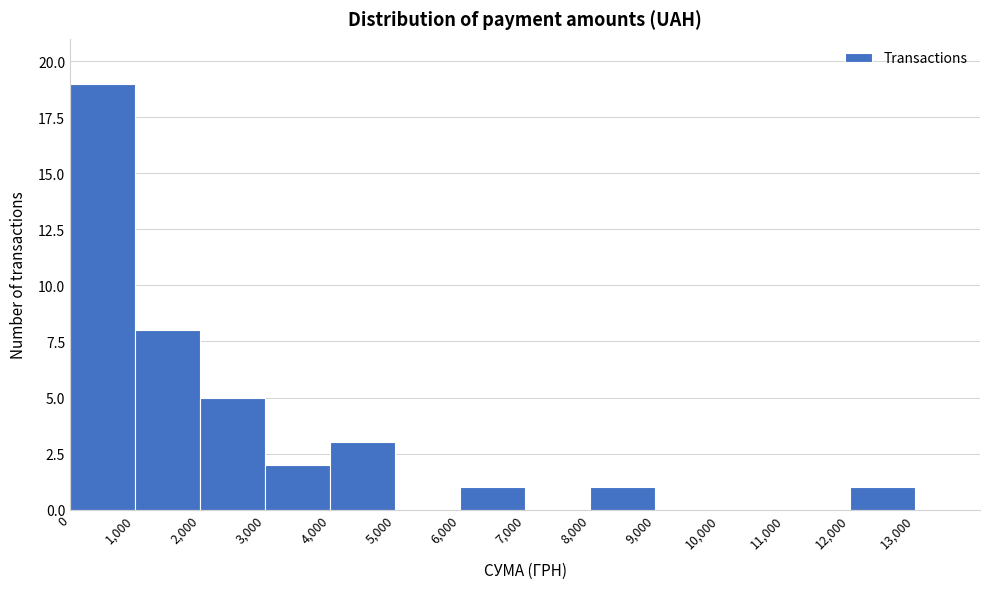

Which range on the x-axis has the tallest bar?

0 to 1000